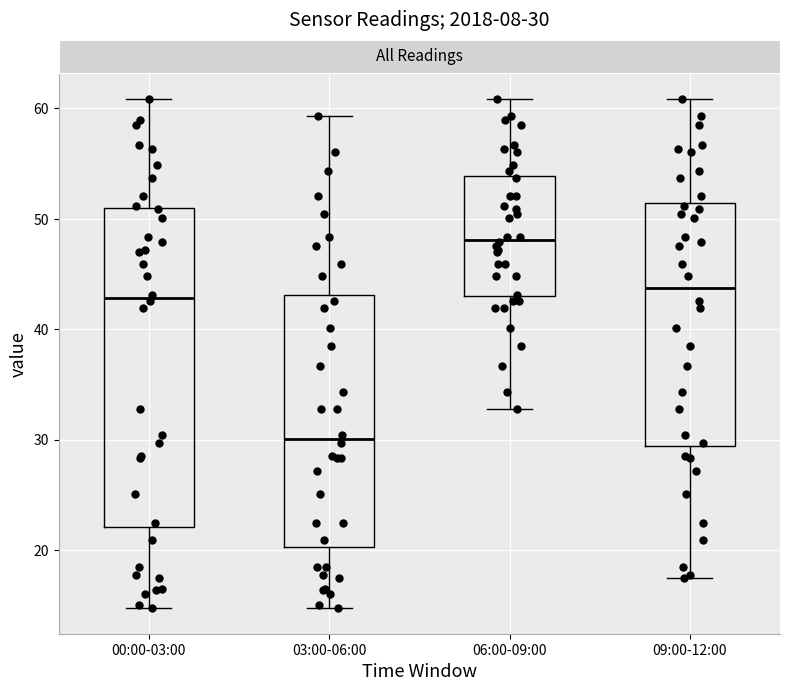

Which box's median line is the highest?

06:00-09:00